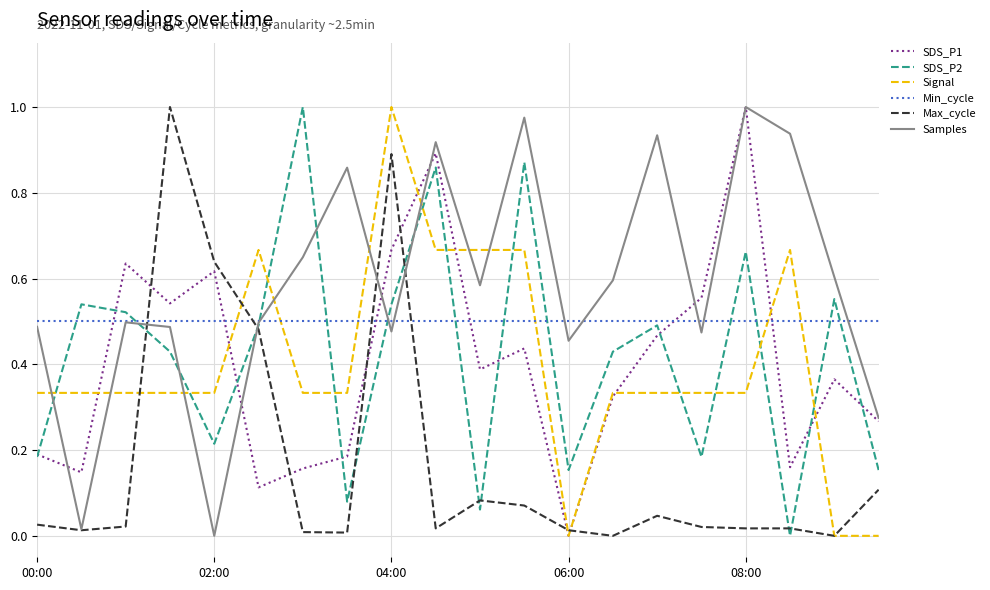

Which series has the largest total across all categories?

Samples